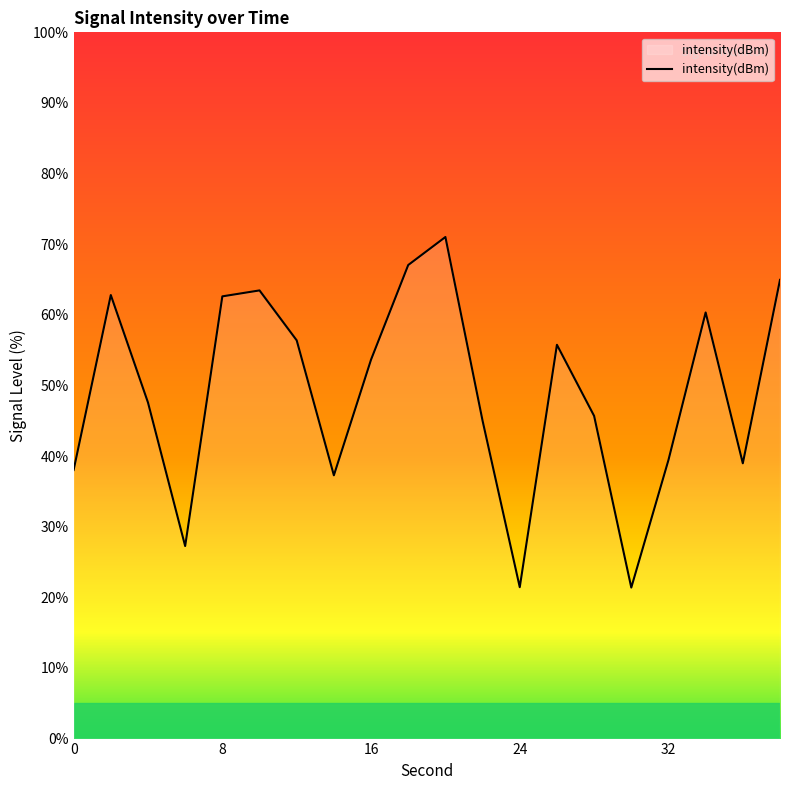

What is the maximum value shown in the chart?

71.0